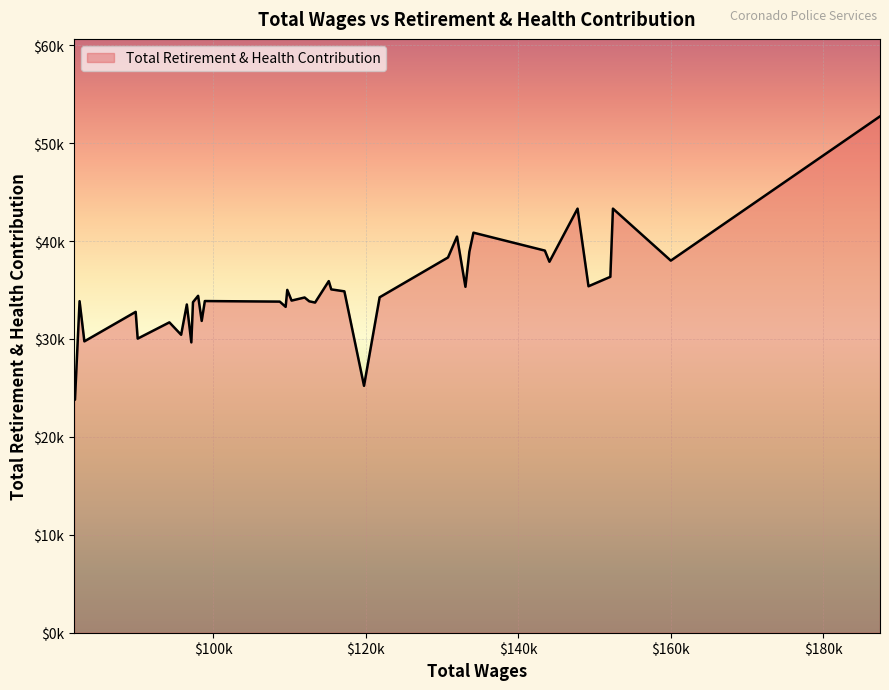

Does the chart have visible grid lines?

Yes